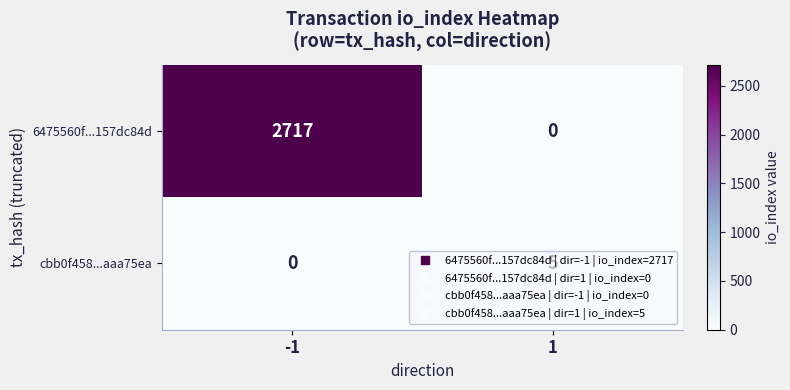

What is the sum of all cbb0f458...aaa75ea values?

5